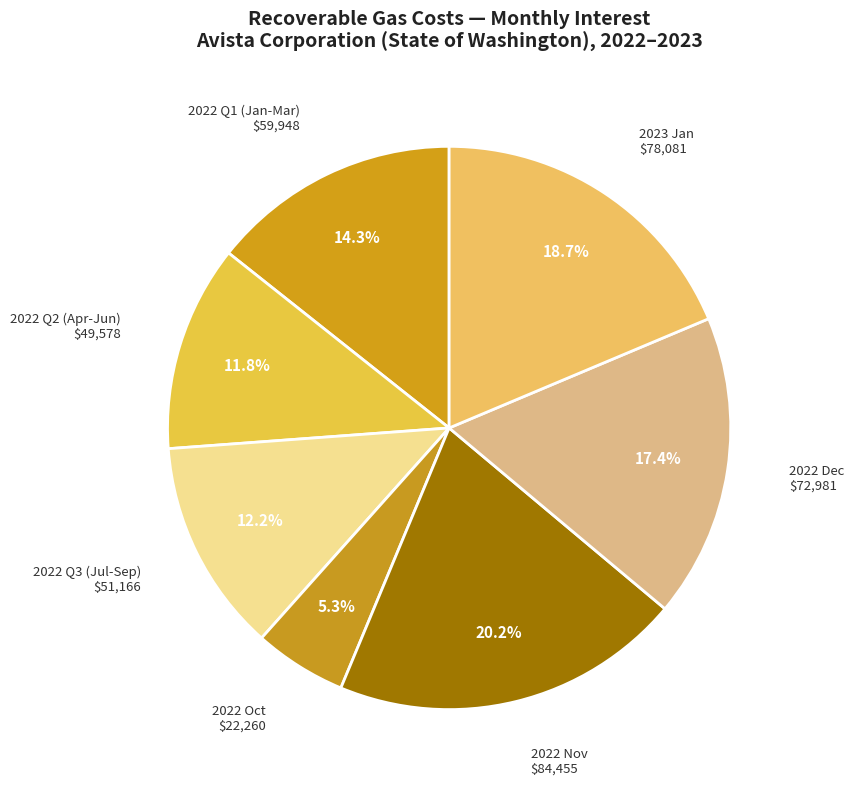

Between 2022 Nov and 2022 Dec, which is larger?

2022 Nov